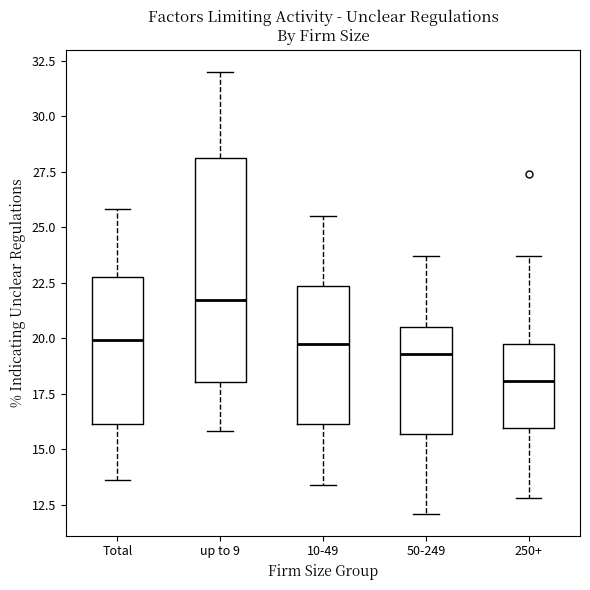

Which box is the tallest, from its lower edge to its upper edge?

up to 9